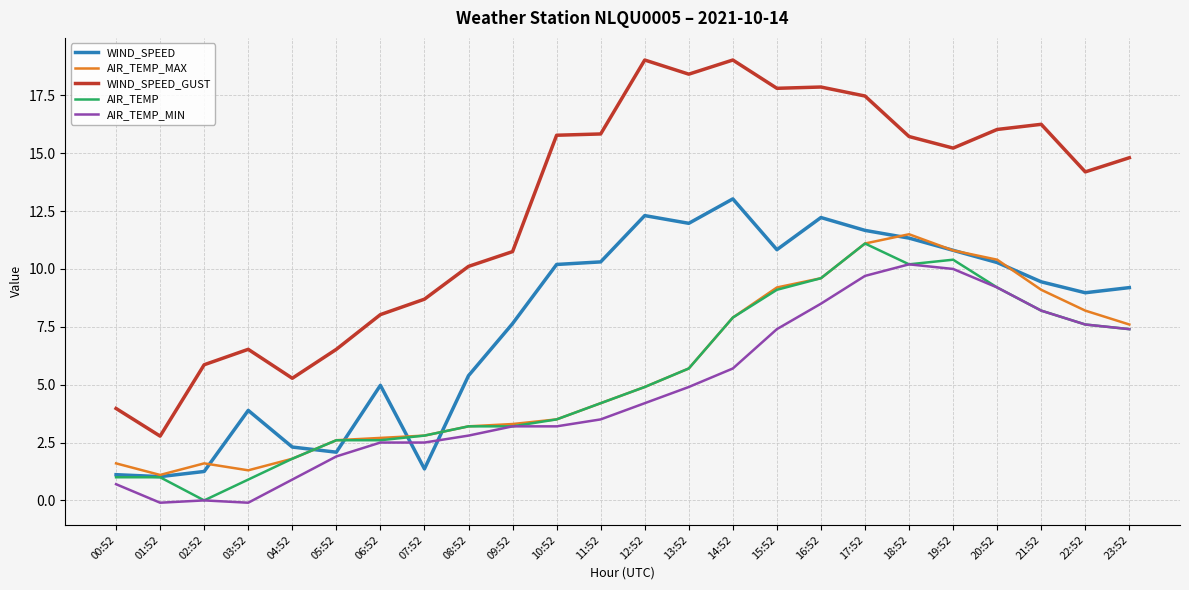

What is the maximum value shown in the chart?

19.0